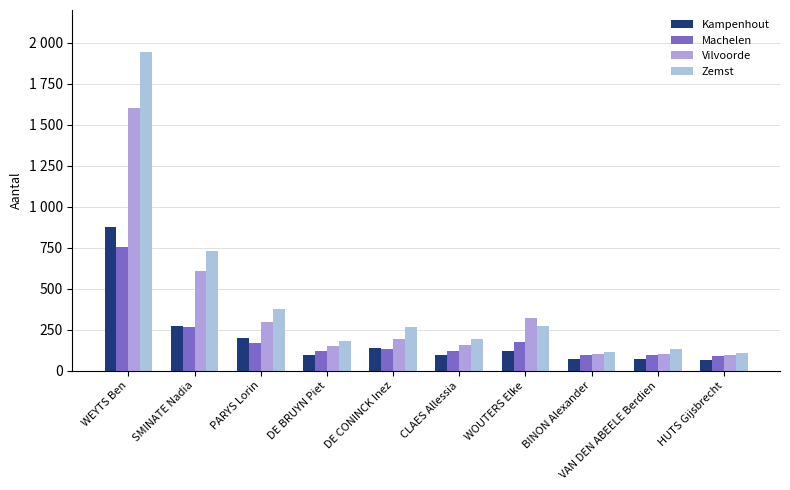

True or false: Kampenhout has a value of 78 at PARYS Lorin.

False